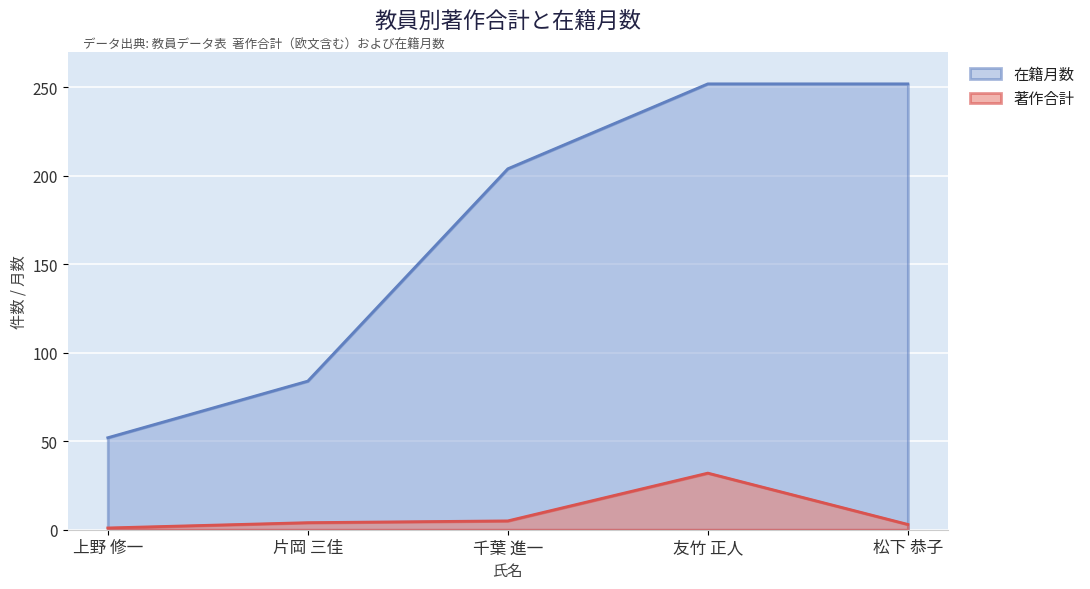

True or false: 著作合計 has a value of 12 at 友竹 正人.

False